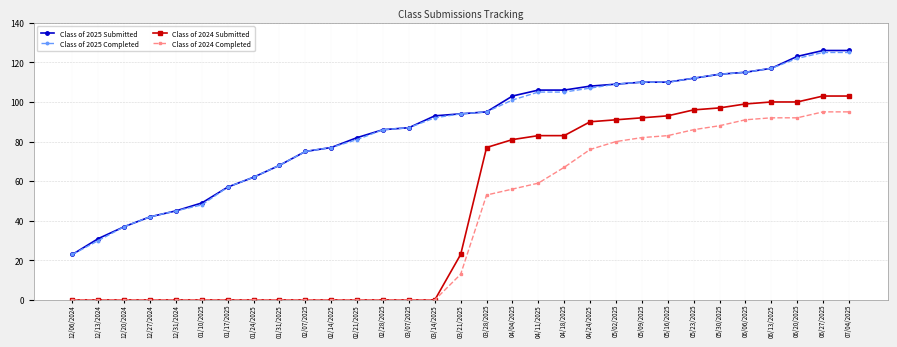

How many values in the Class of 2025 Submitted series are below 94?

15